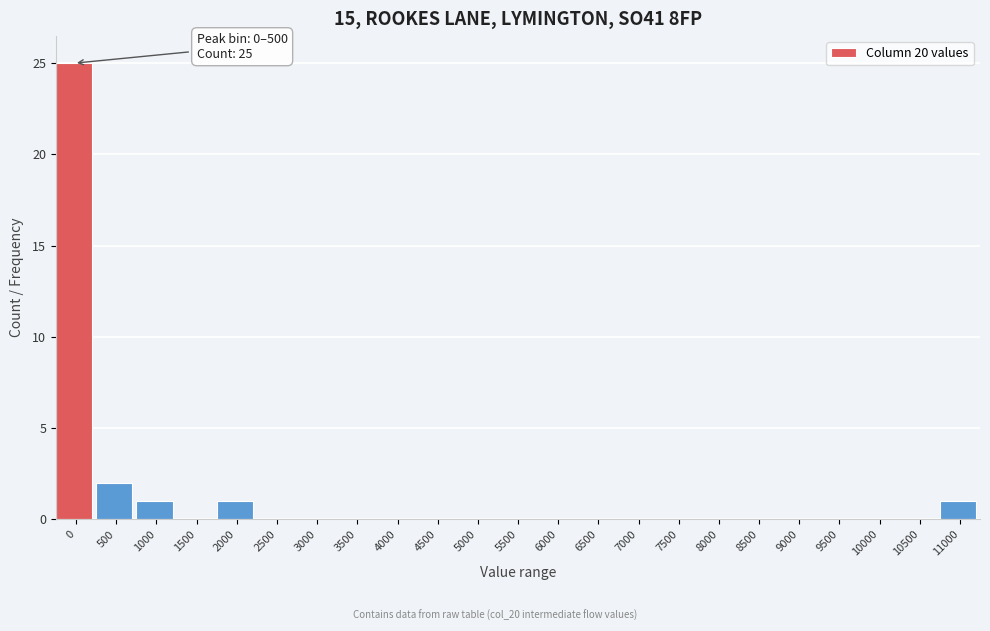

Reading left to right, list all the values displayed in this chart.

0=25	500=2	1000=1	1500=0	2000=1	2500=0	3000=0	3500=0	4000=0	4500=0	5000=0	5500=0	6000=0	6500=0	7000=0	7500=0	8000=0	8500=0	9000=0	9500=0	10000=0	10500=0	11000=1